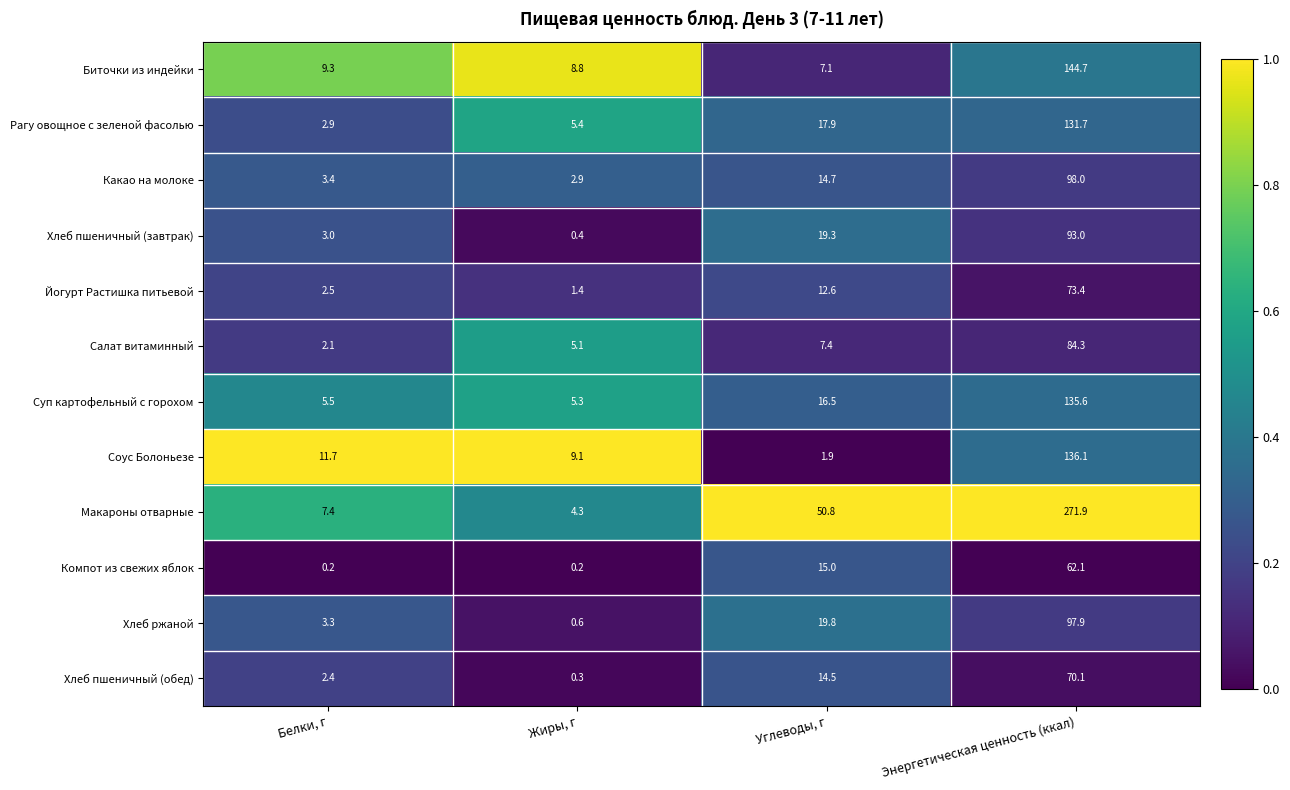

Which category has the lowest value in the Какао на молоке series?

Жиры, г